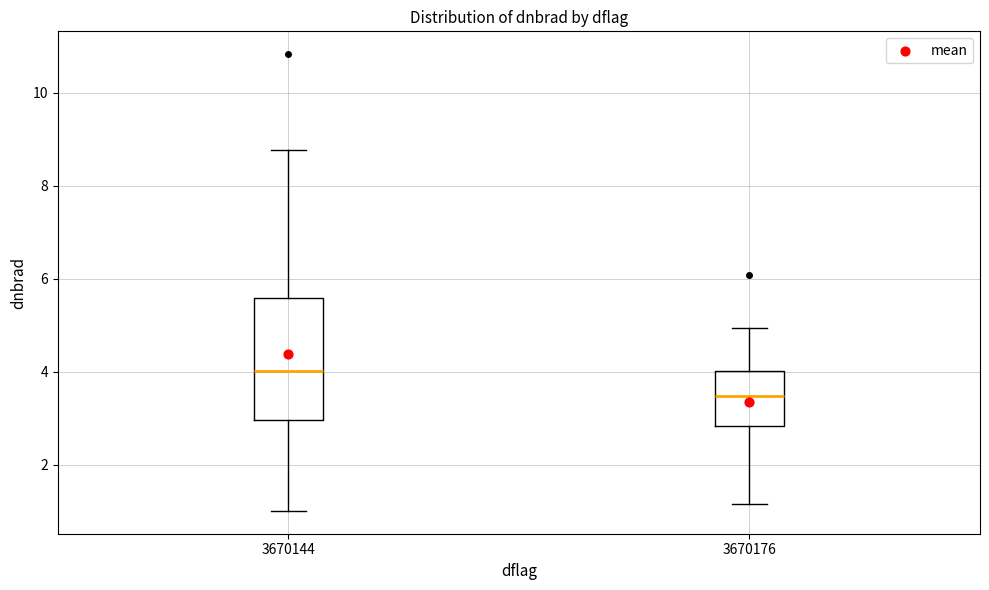

Reading left to right, transcribe this box plot: for each box, give where its median line is, the range the box spans, and where its two whiskers end, as read against the y-axis. The values are not printed on the chart, so give them approximately, as read against the axis.

3670144: median 4.0, box 3.0 to 5.6, whiskers 1.0 to 8.8
3670176: median 3.4, box 2.8 to 4.0, whiskers 1.2 to 5.0